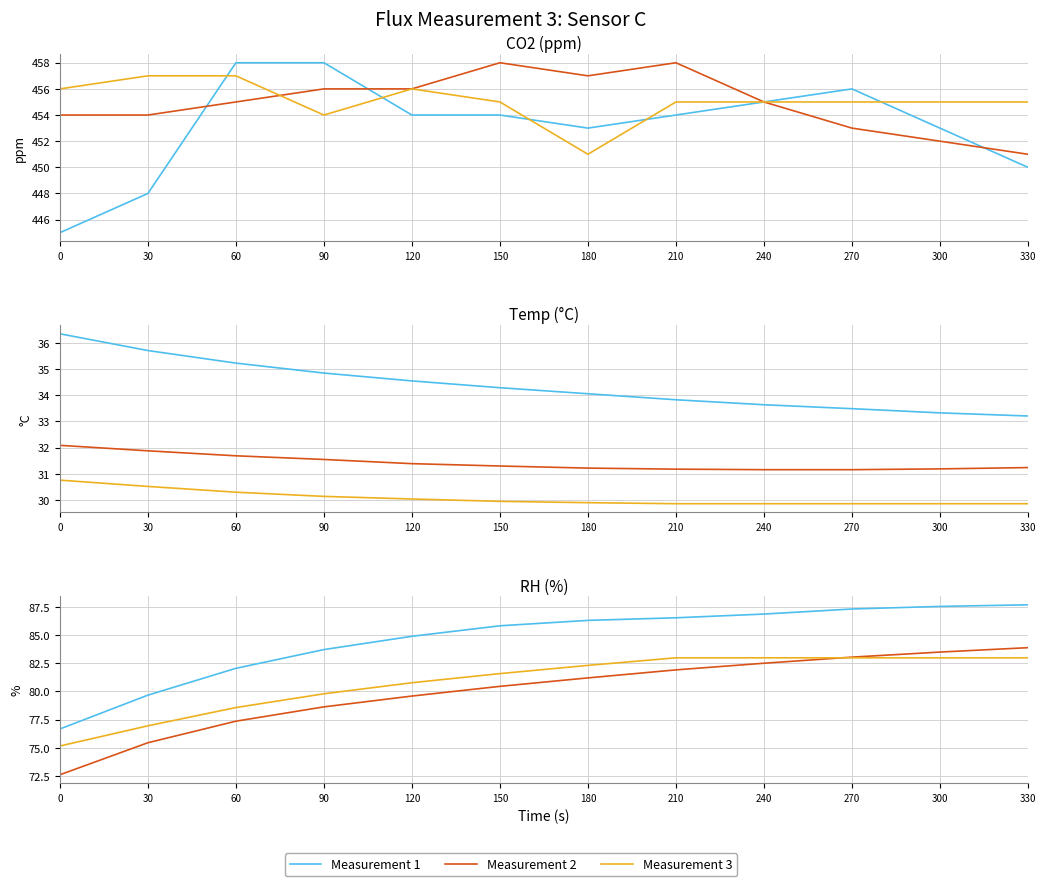

What is the total value across all series at 270?

253.3